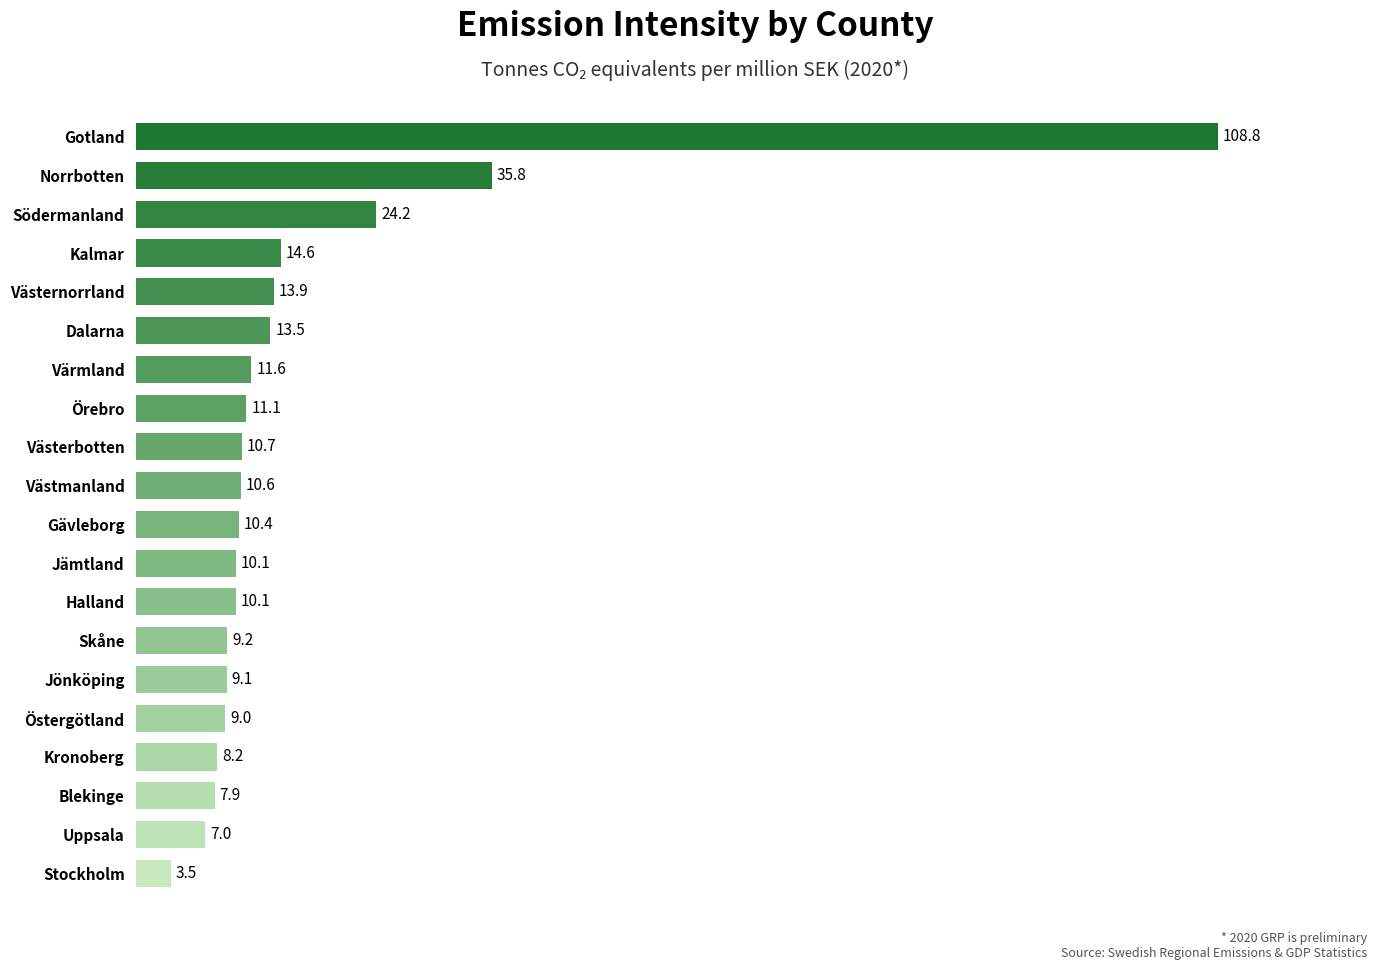

At which label is the value closest to 56?

Norrbotten